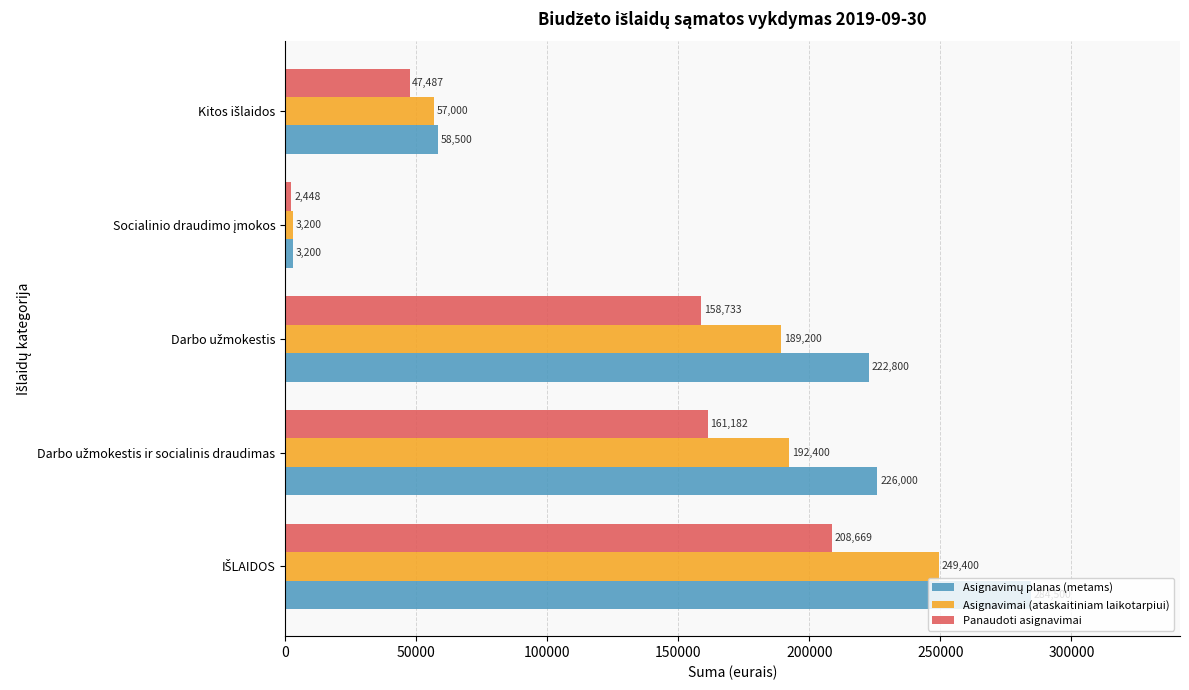

What is the sum of all Asignavimai (ataskaitiniam laikotarpiui) values?

691200.0